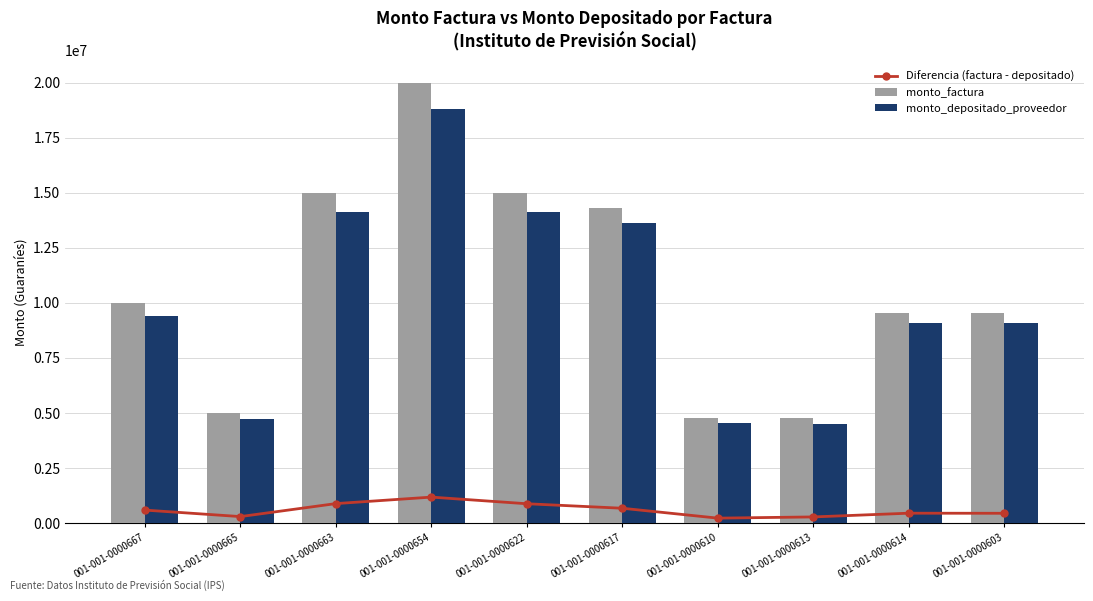

Which series has the largest range (max minus min)?

monto_factura